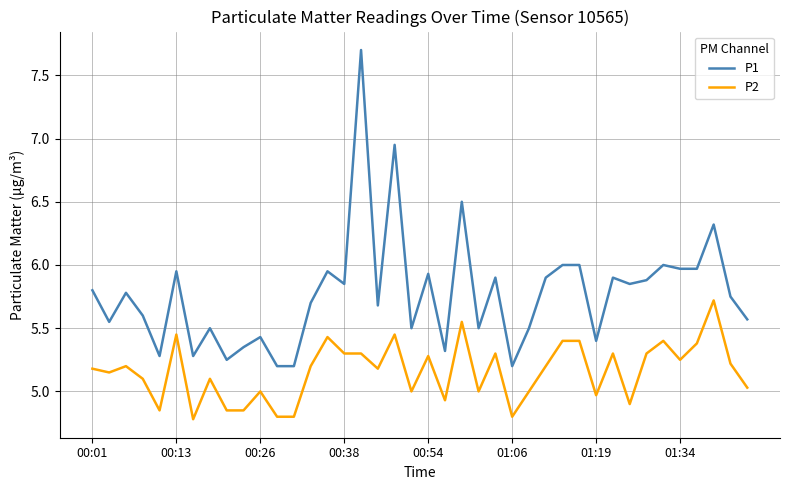

What is the difference between the maximum and minimum values in the P2 series?

0.9